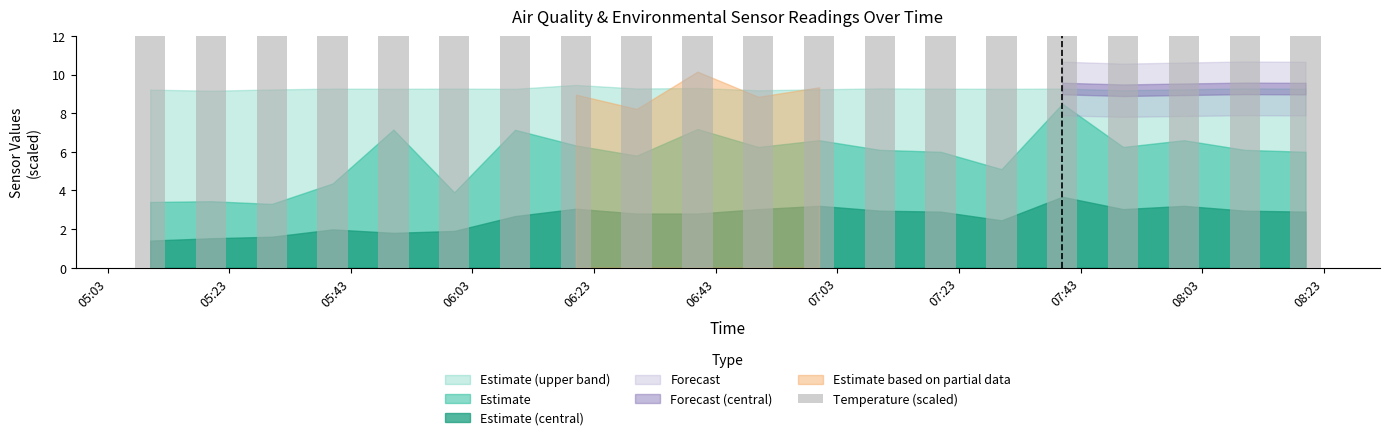

What is the difference between the second highest and minimum values?

3.1